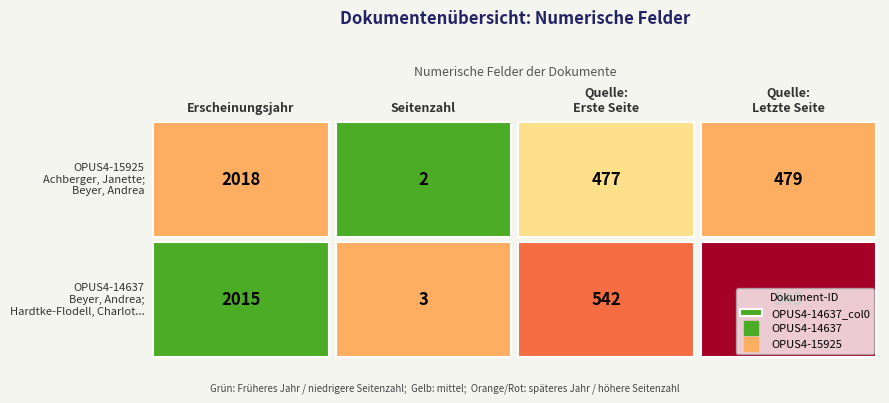

How many data points in OPUS4-14637 are above 545?

1